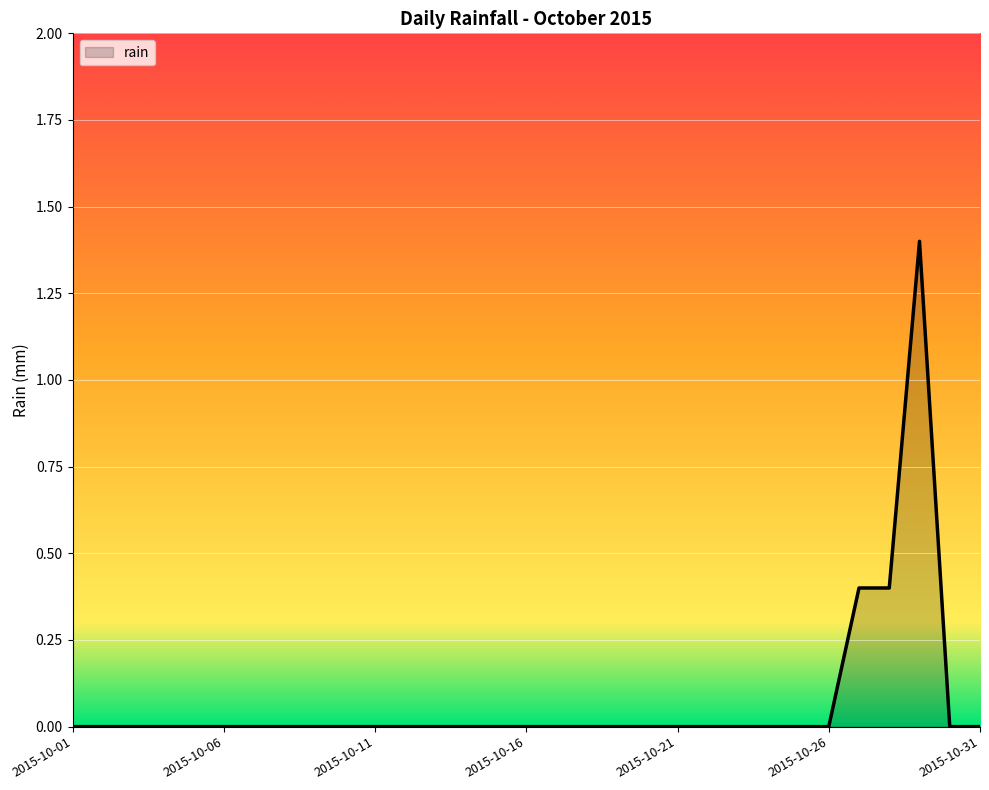

What is the difference between the maximum and minimum values?

1.4